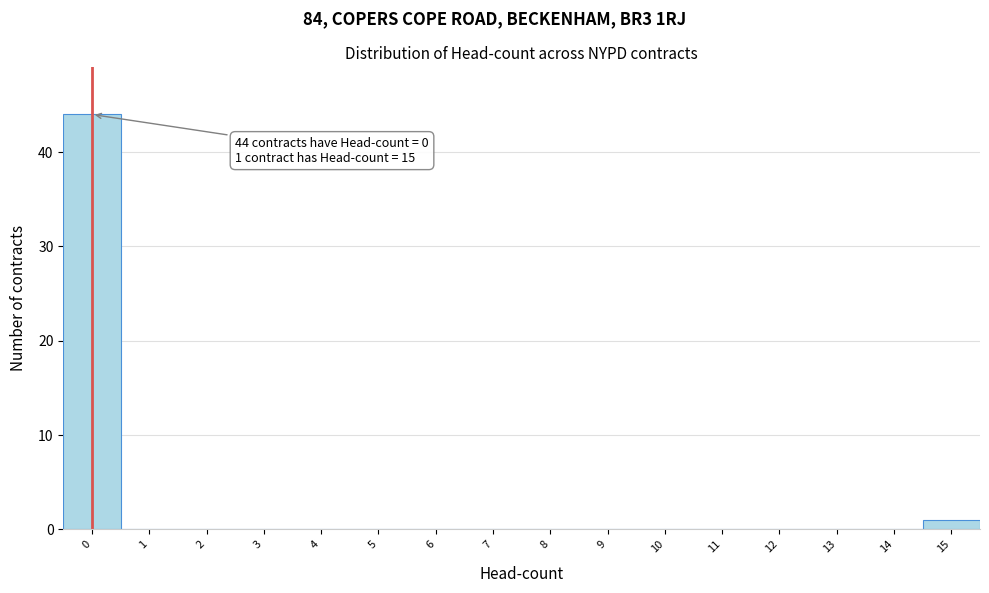

Reading left to right, what are all the values shown in this chart?

0=44	1=0	2=0	3=0	4=0	5=0	6=0	7=0	8=0	9=0	10=0	11=0	12=0	13=0	14=0	15=1